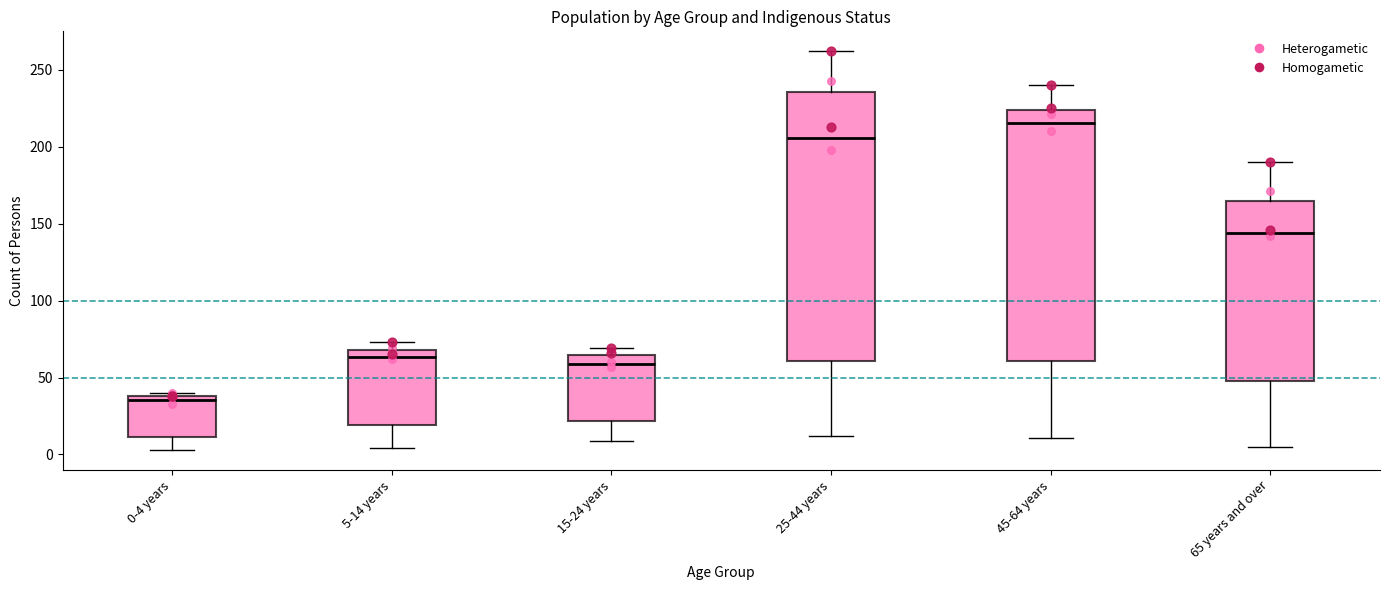

Which box has the lowest median line?

0-4 years